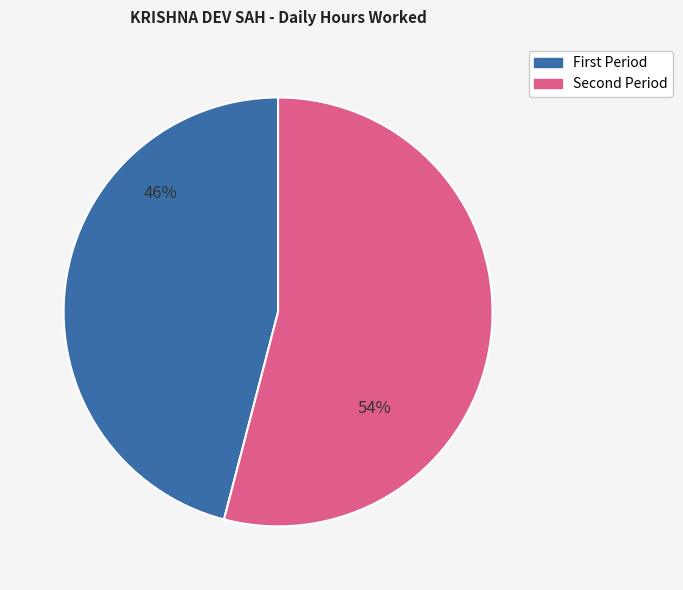

To the nearest percent, what is the average slice percentage?

50%